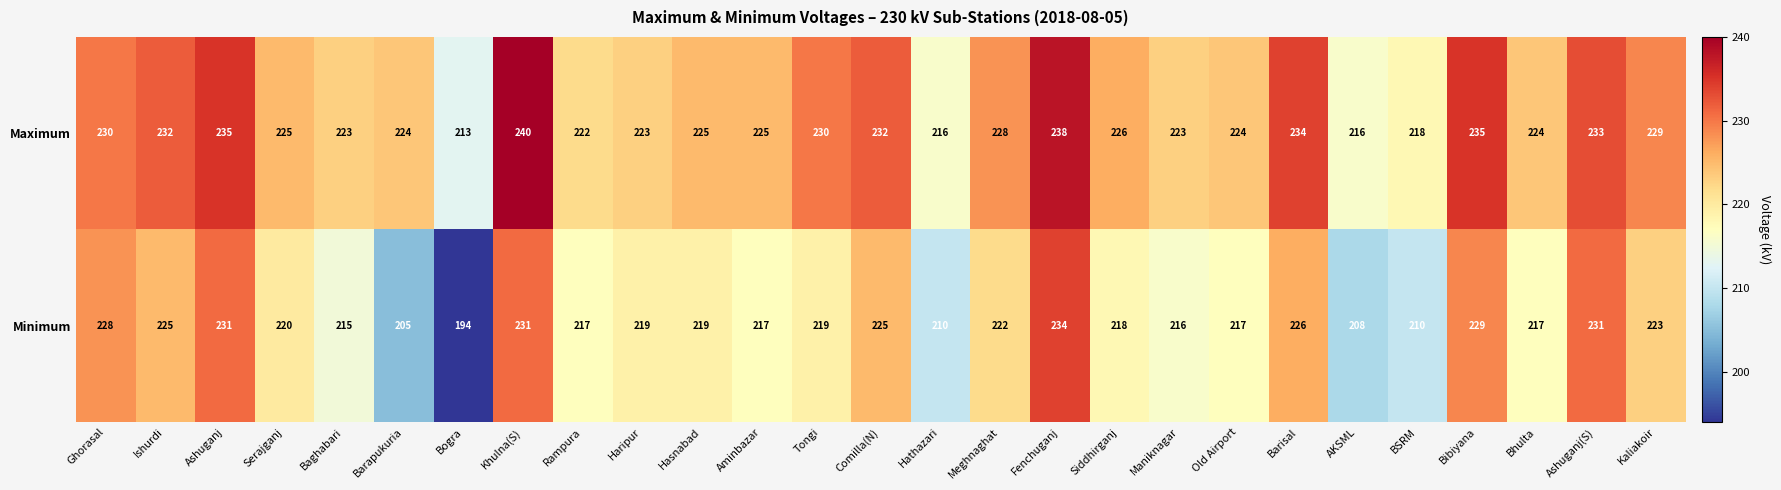

How many categories are shown in the chart?

27